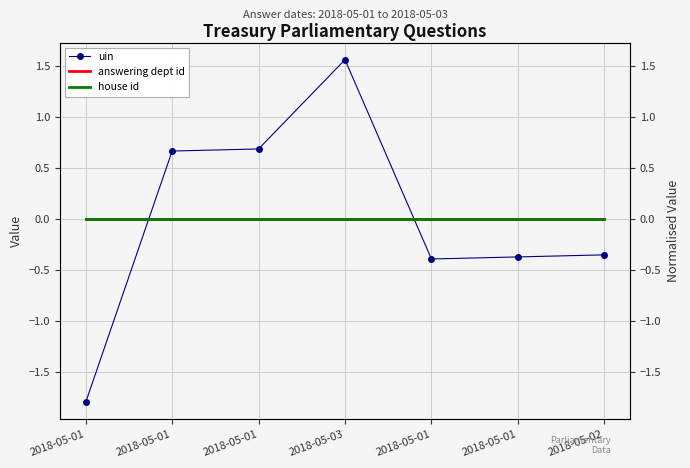

At which label does uin reach its peak?

2018-05-03